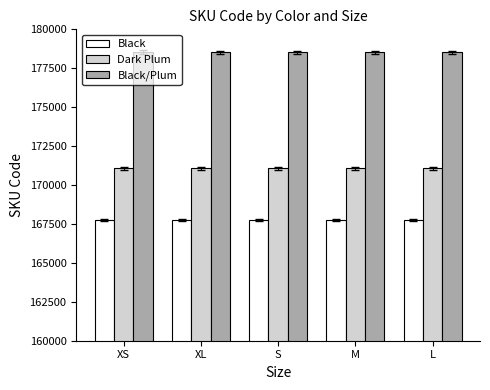

What is the total value across all series at XL?

517353